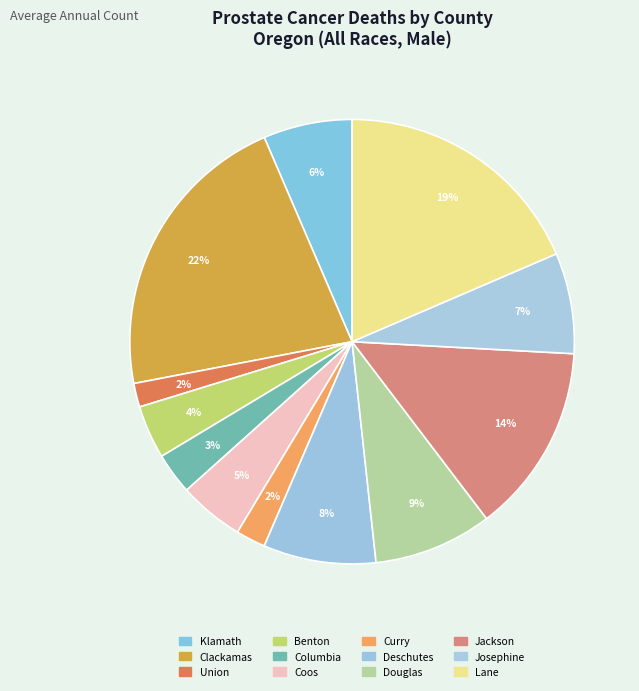

To the nearest percent, what percentage of the pie is Union?

2%